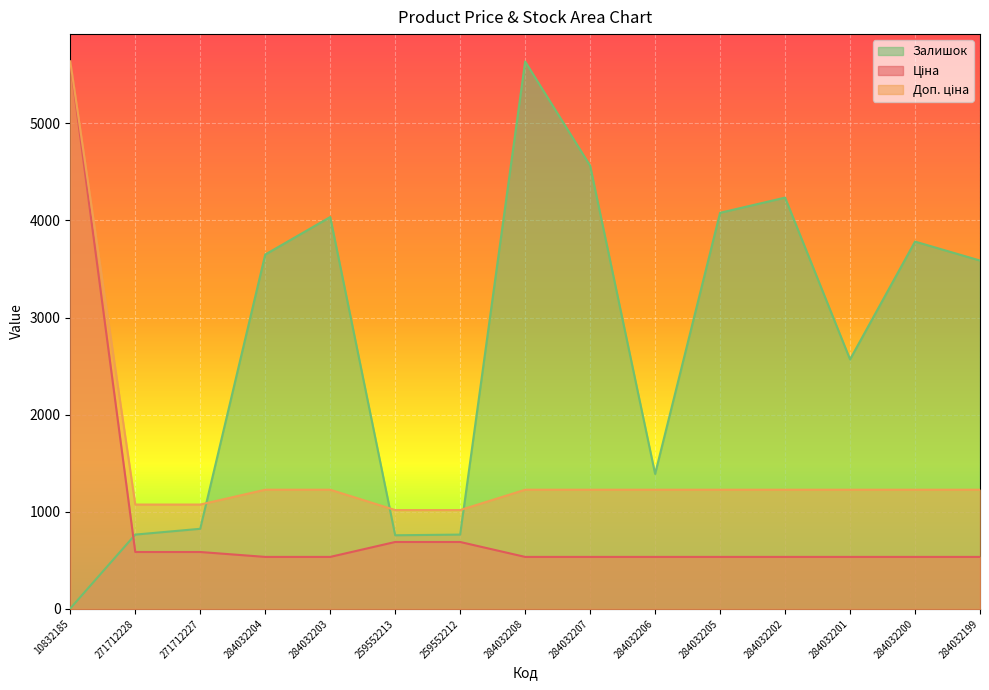

Reading left to right, extract all data points from this chart.

Ціна: 10832185=5636.0	271712228=586.0	271712227=586.0	284032204=535.4	284032203=535.4	259552213=689.1	259552212=689.1	284032208=535.4	284032207=535.4	284032206=535.4	284032205=535.4	284032202=535.4	284032201=535.4	284032200=535.4	284032199=535.4
Доп. ціна: 10832185=5636.0	271712228=1074.5	271712227=1074.5	284032204=1227.2	284032203=1227.2	259552213=1017.8	259552212=1017.8	284032208=1227.2	284032207=1227.2	284032206=1227.2	284032205=1227.2	284032202=1227.2	284032201=1227.2	284032200=1227.2	284032199=1227.2
Залишок: 10832185=4.6	271712228=765.1	271712227=824.8	284032204=3648.6	284032203=4034.6	259552213=758.2	259552212=765.1	284032208=5636.0	284032207=4563.0	284032206=1390.0	284032205=4078.2	284032202=4234.5	284032201=2568.7	284032200=3781.8	284032199=3586.5